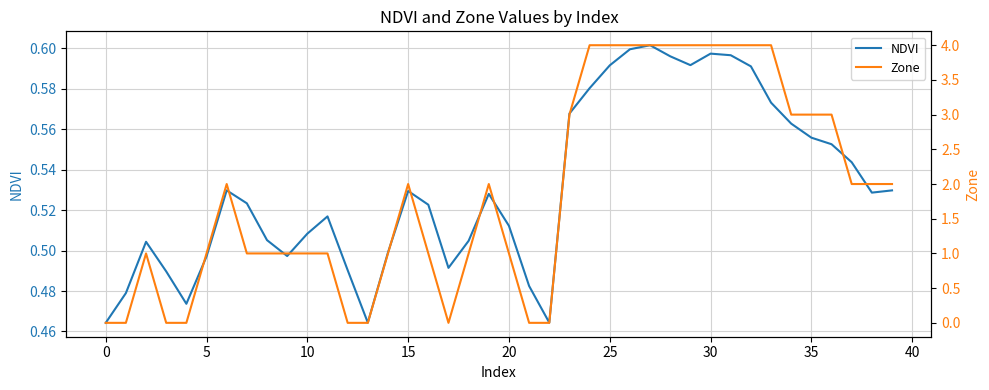

Which series changed the most between 13 and 25?

Zone